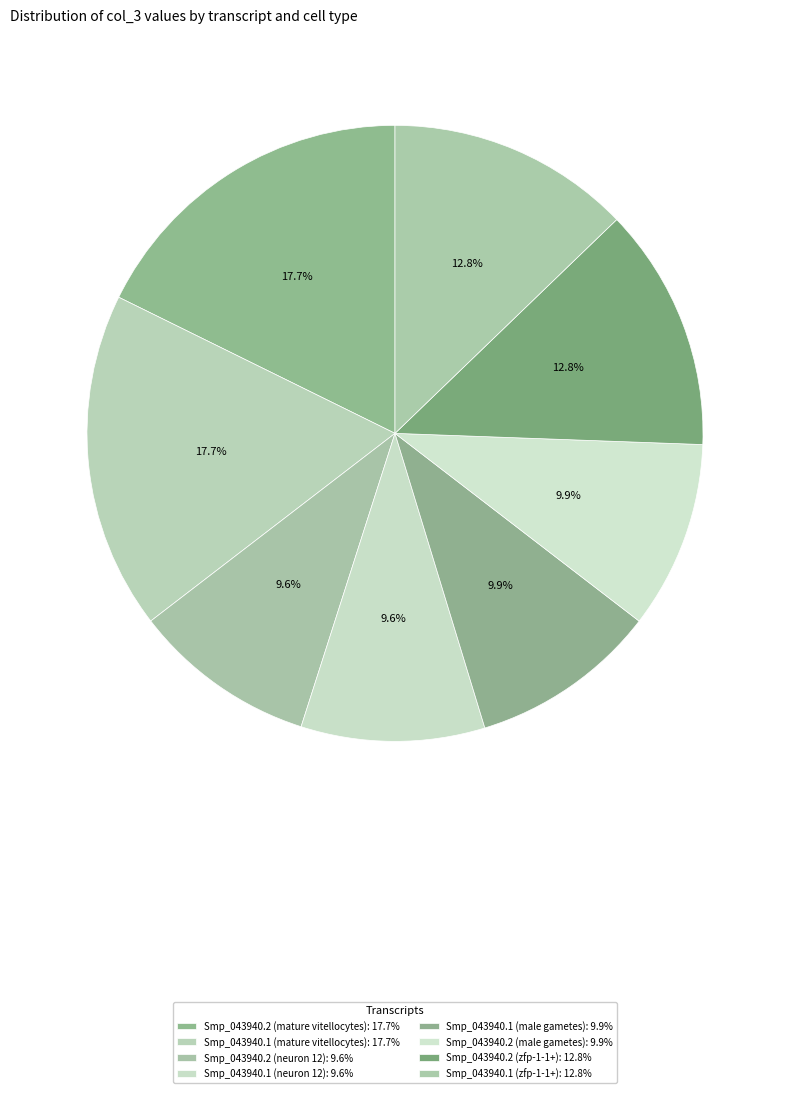

How many segments does this pie chart have?

8